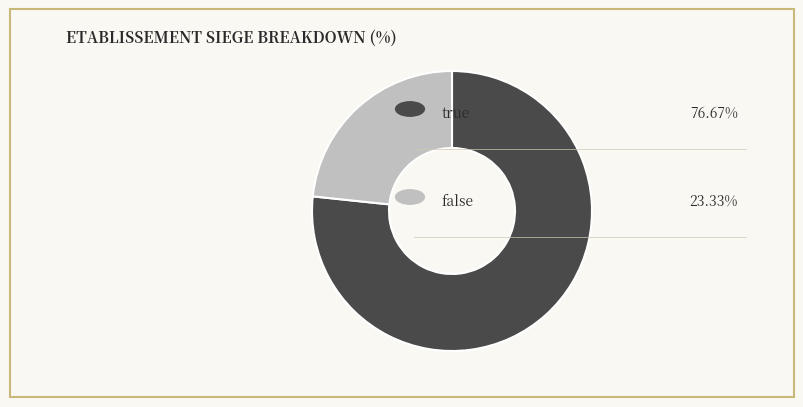

Is there any slice that represents more than half of the pie?

Yes